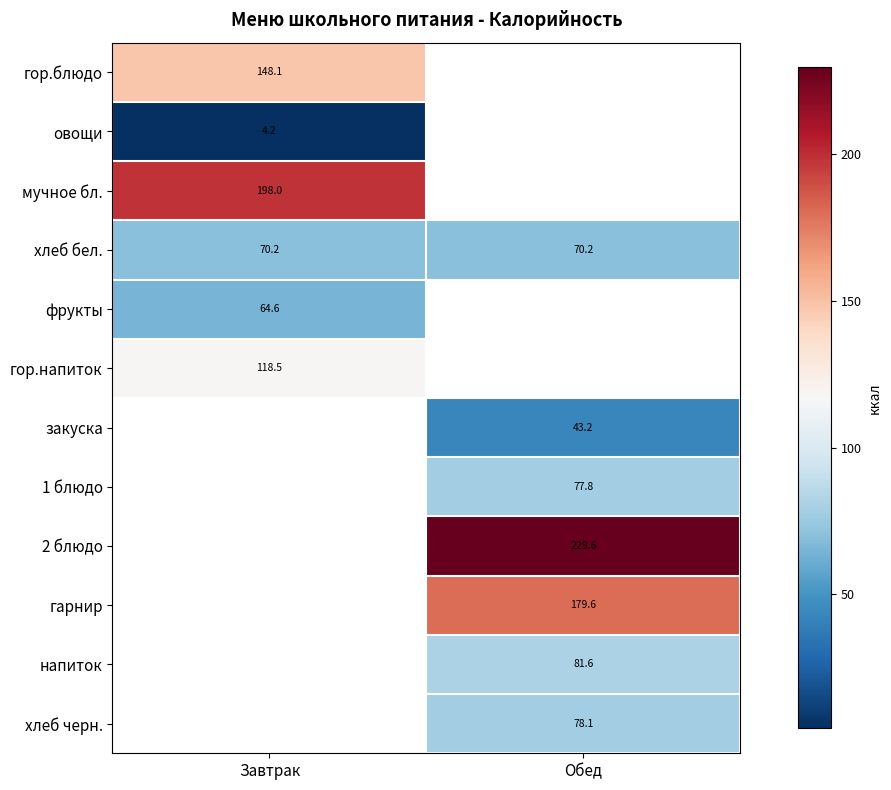

How many values in закуска are above zero?

1